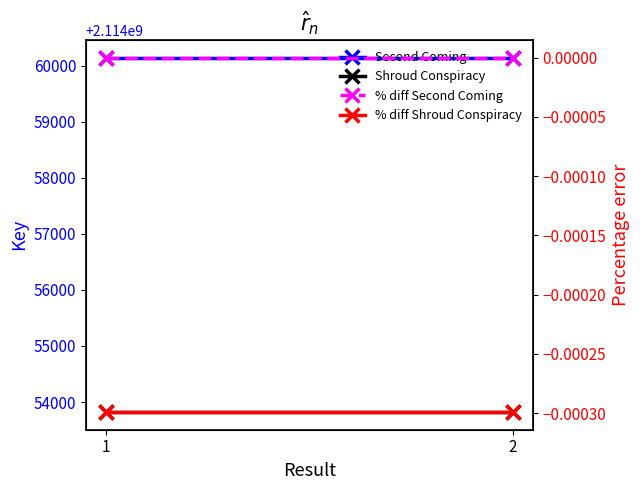

What are all the series names shown in the legend?

Second Coming, Shroud Conspiracy, % diff Second Coming, % diff Shroud Conspiracy